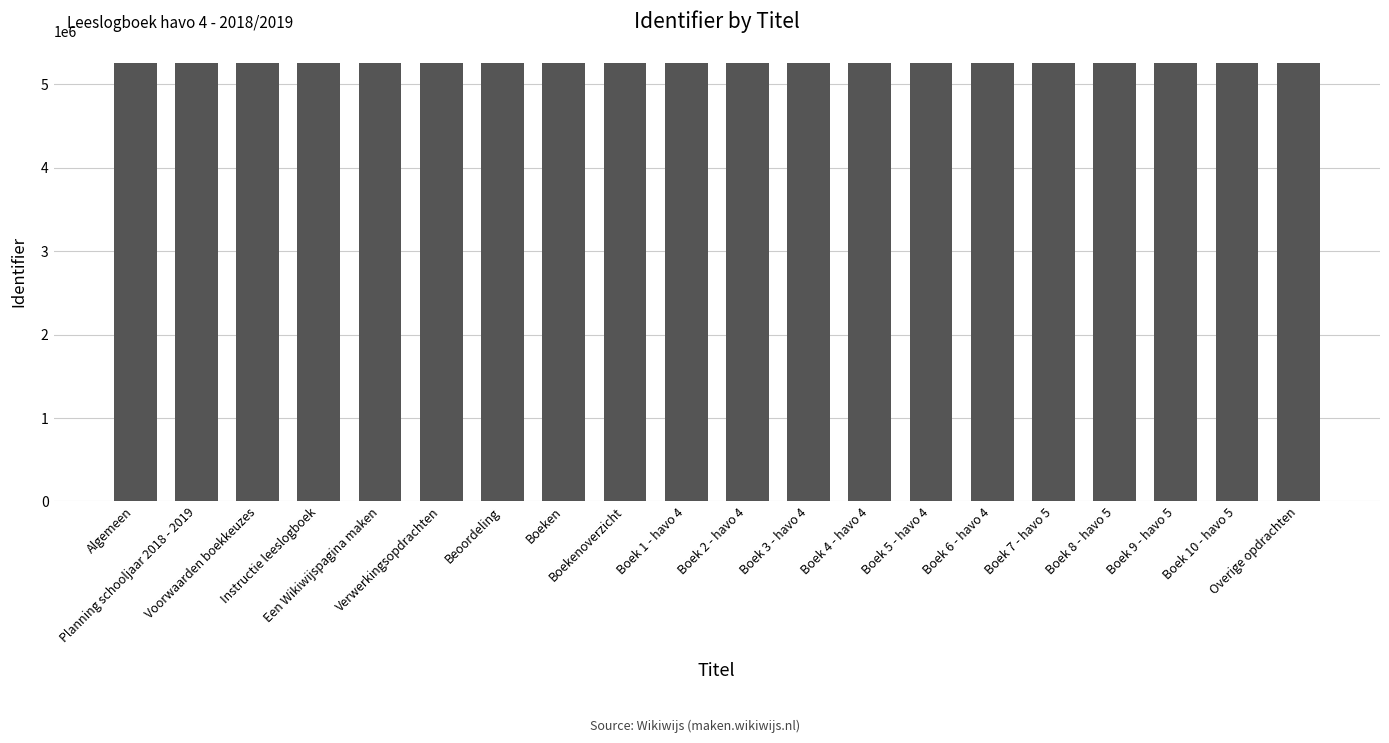

Does the chart contain any negative values?

No